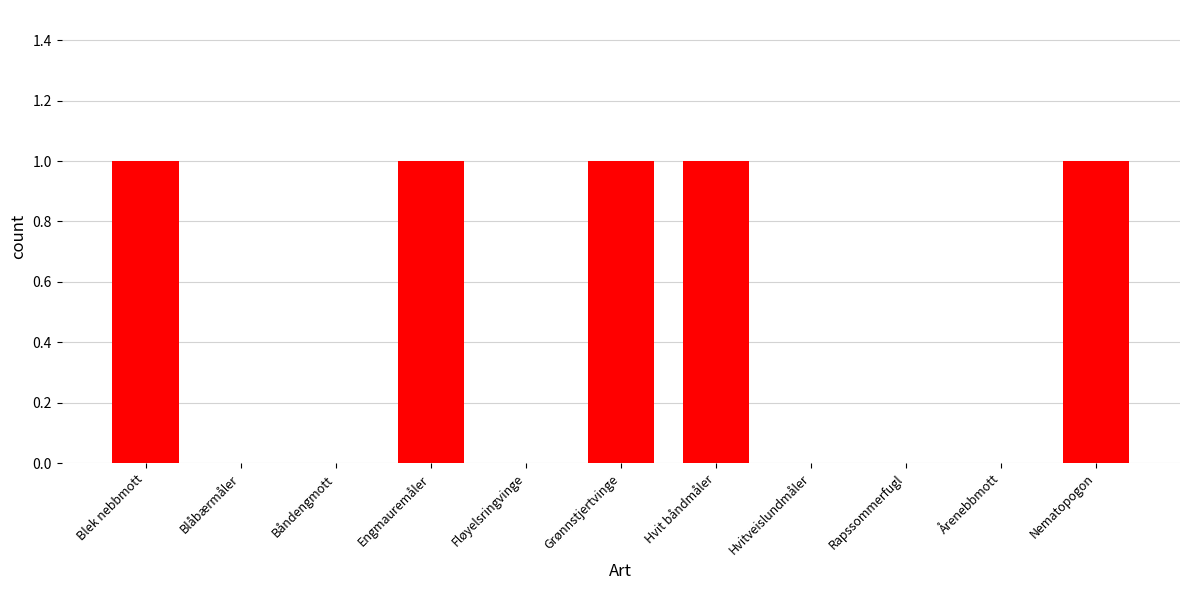

What is the sum of all values?

5